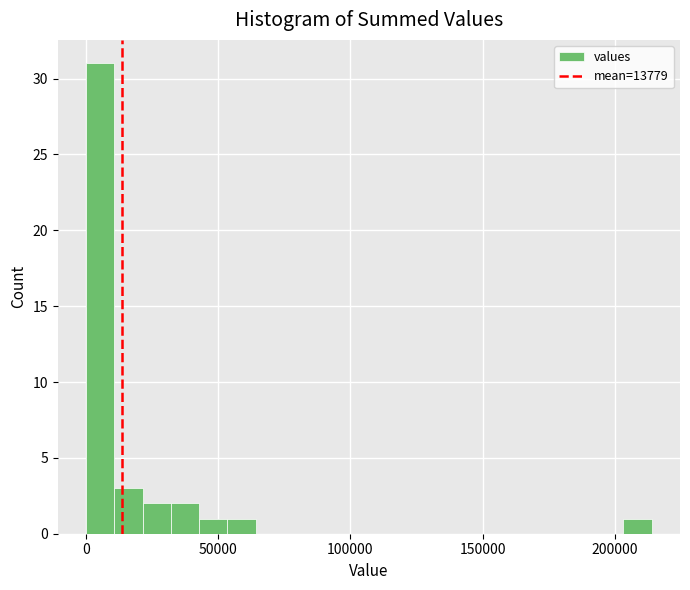

Around what value on the x-axis is the tallest bar? Give the approximate position of its centre, as read against the axis.

5000